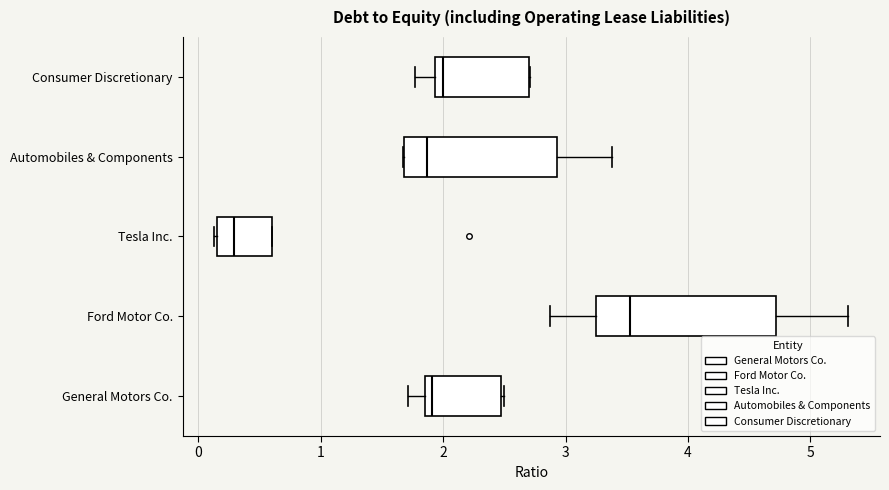

Reading bottom to top, transcribe this box plot: for each box, give where its median line is, the range the box spans, and where its two whiskers end, as read against the x-axis. The values are not printed on the chart, so give them approximately, as read against the axis.

General Motors Co.: median 1.9 (just right of the box's left edge), box 1.9 to 2.5, whiskers 1.7 to 2.5
Ford Motor Co.: median 3.5, box 3.3 to 4.7, whiskers 2.9 to 5.3
Tesla Inc.: median 0.3, box 0.2 to 0.6, whiskers 0.1 to 0.6
Automobiles & Components: median 1.9, box 1.7 to 2.9, whiskers 1.7 to 3.4
Consumer Discretionary: median 2.0, box 1.9 to 2.7, whiskers 1.8 to 2.7